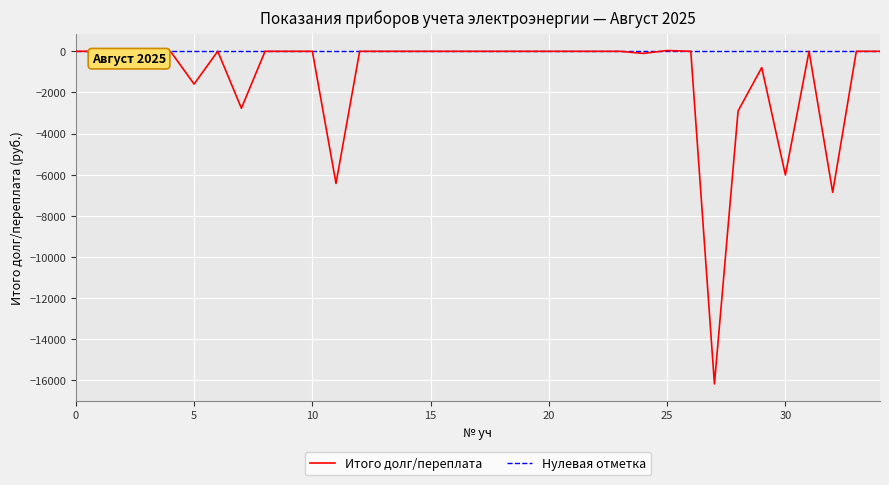

Is this an area chart (filled region under the line)?

No